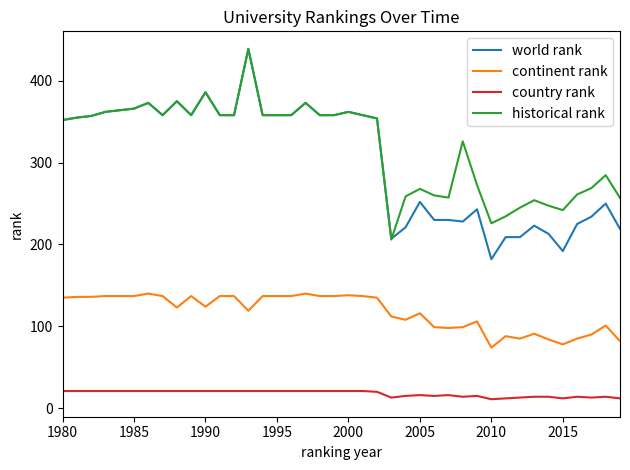

True or false: historical rank and continent rank intersect in this chart.

False